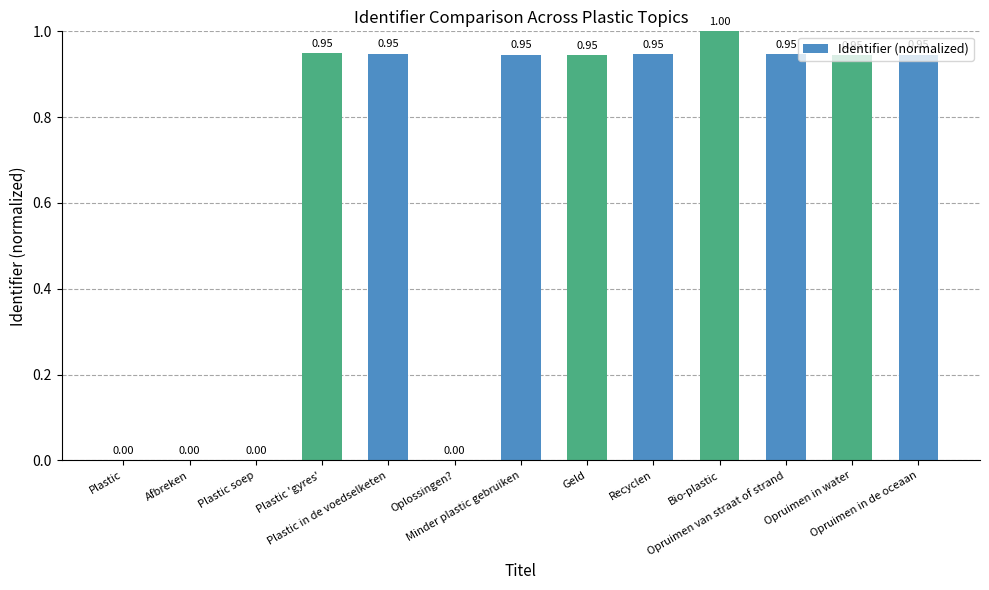

What is the change in value from Oplossingen? to Opruimen in water?

+0.9